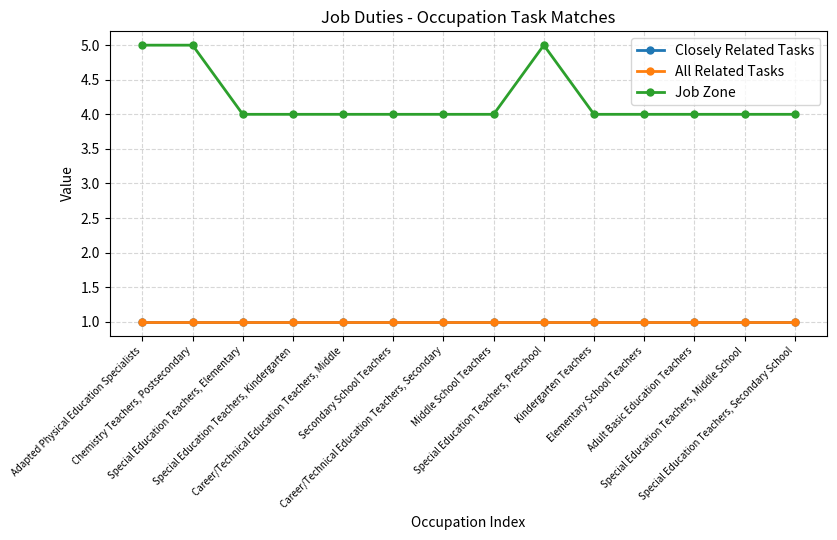

True or false: Job Zone and Closely Related Tasks cross at least once.

False